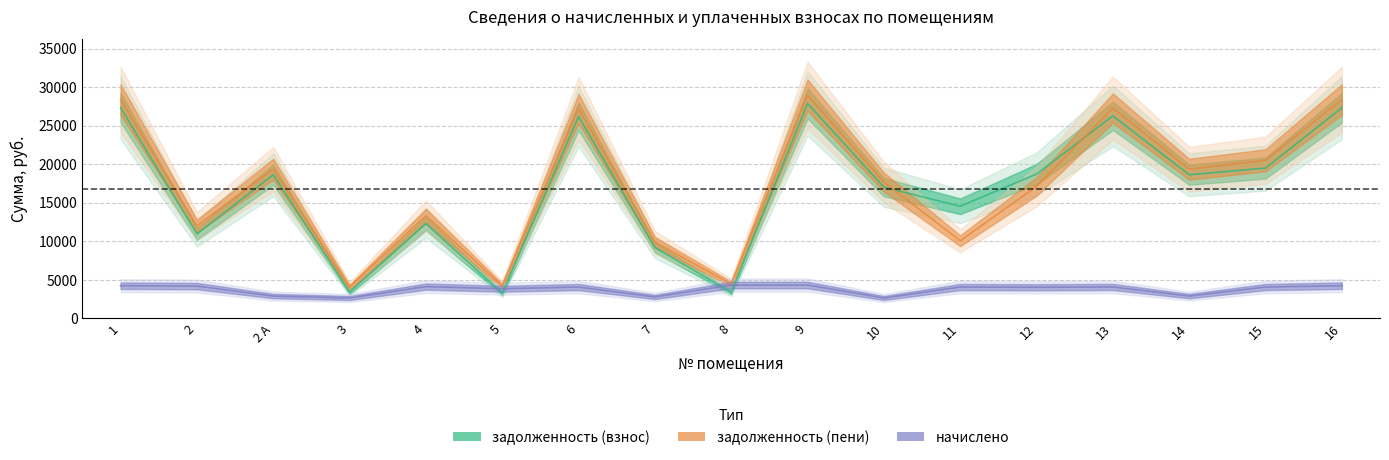

The value of задолженность (взнос) at 3 is 1195.0. True or false?

False